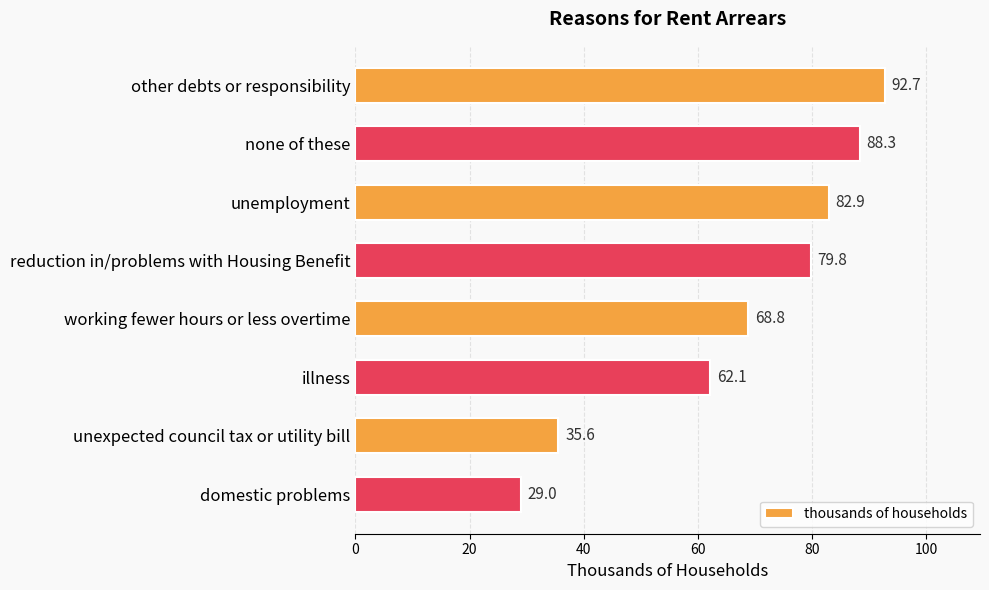

What is the ratio of the value at unemployment to the value at reduction in/problems with Housing Benefit?

1.0